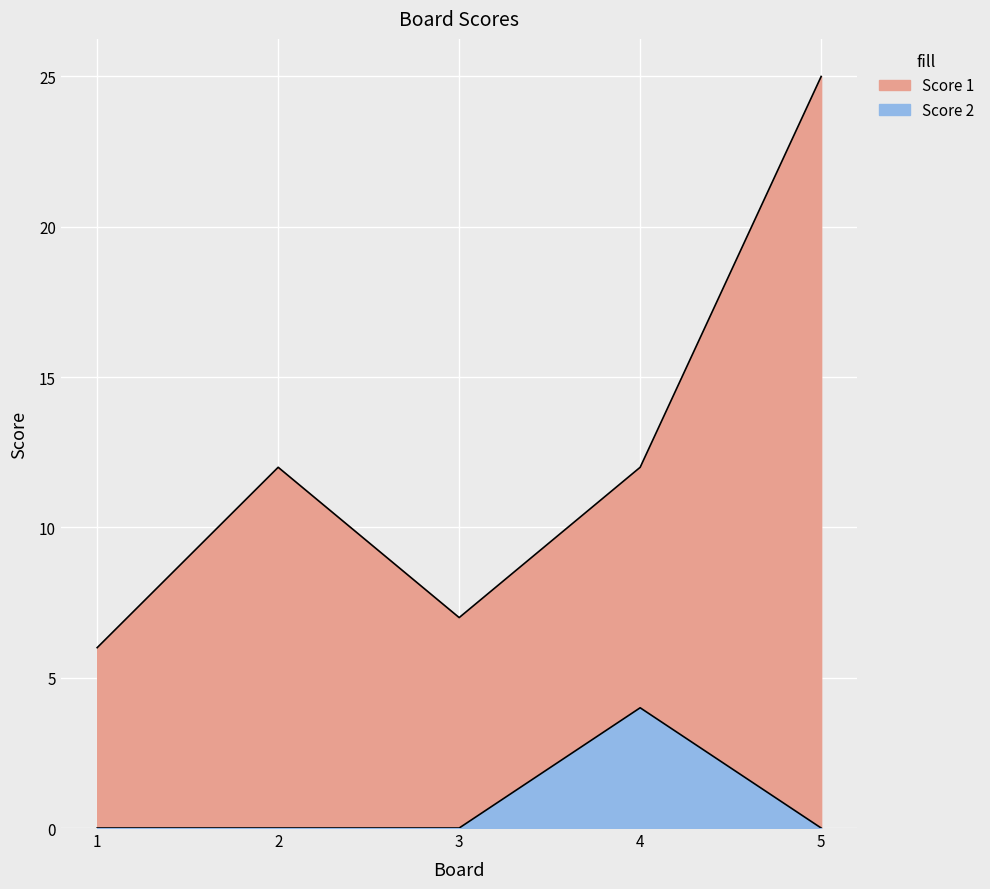

True or false: Score 1 has a value of 2 at 1.

False